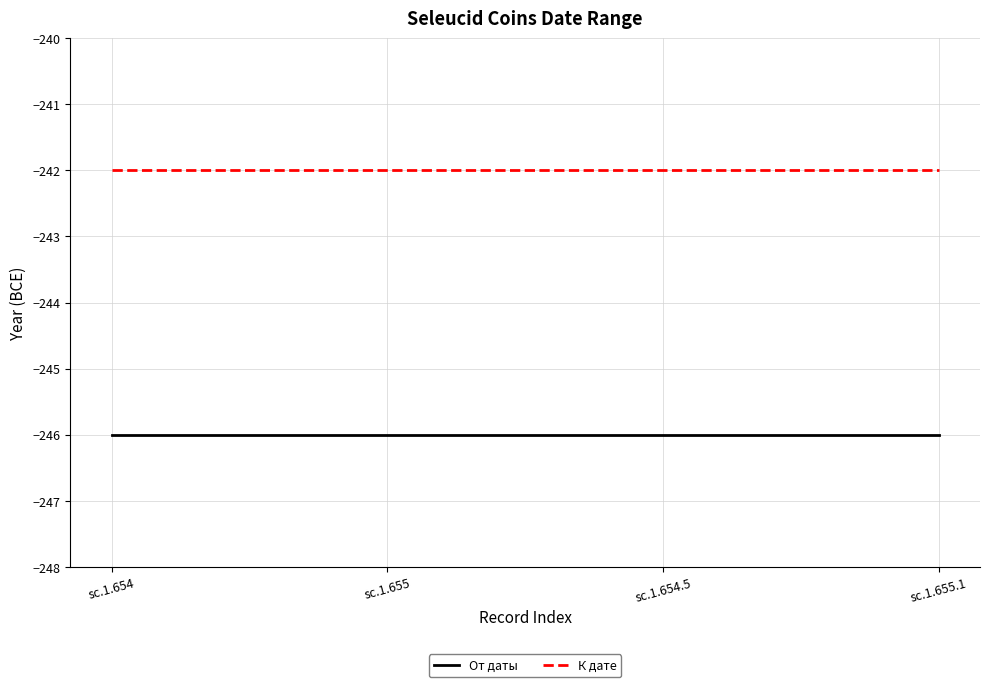

At which label is От даты closest to -246?

sc.1.654